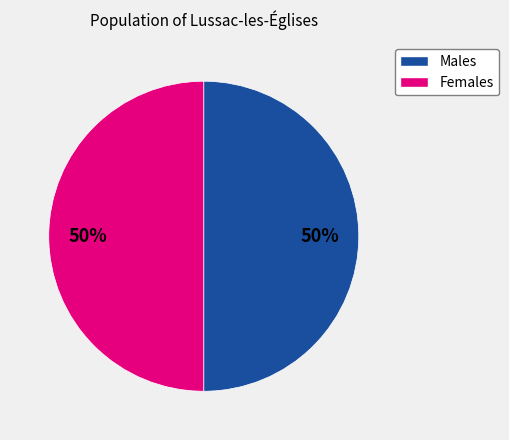

To the nearest percent, what is the average slice percentage?

50%